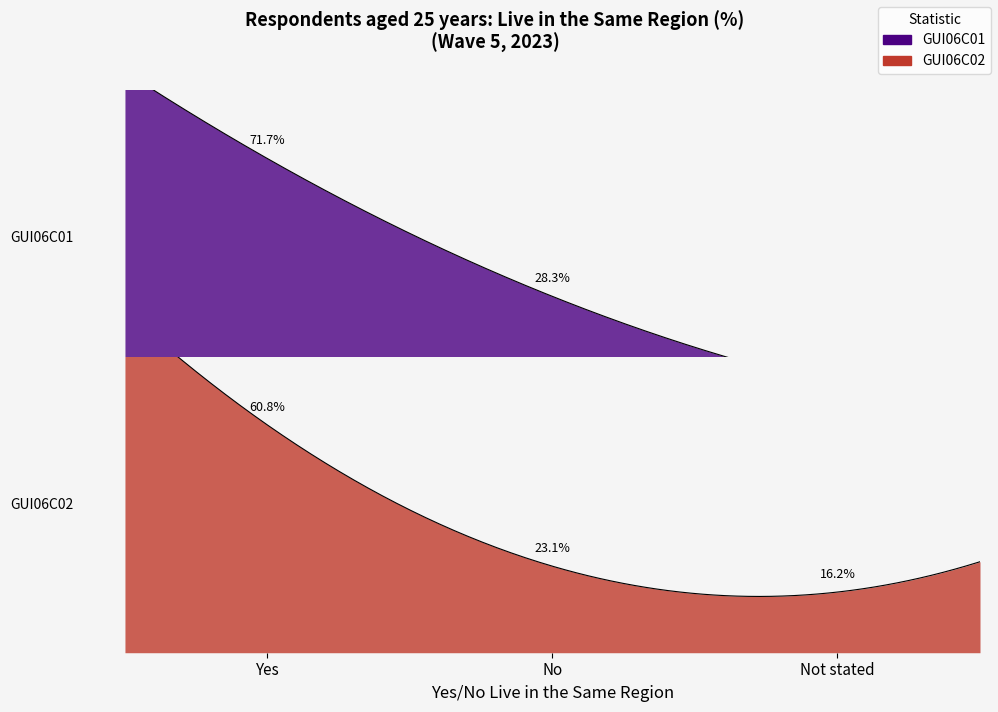

What are all the series names shown in the legend?

GUI06C01, GUI06C02